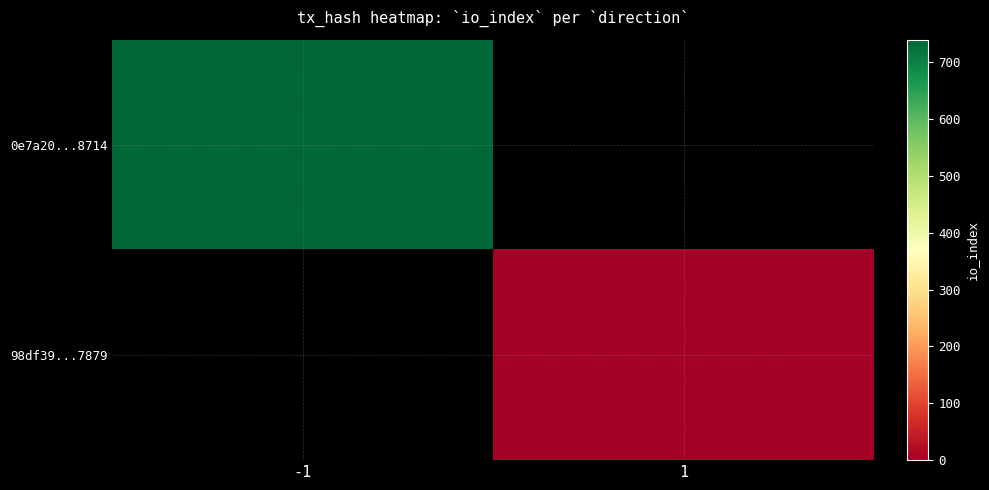

Is it true that 0e7a20...8714 equals 1059.0 at -1?

False